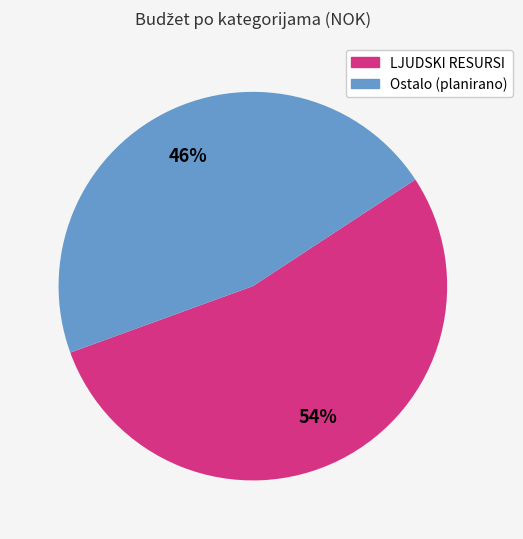

Is there a majority slice in this chart?

Yes